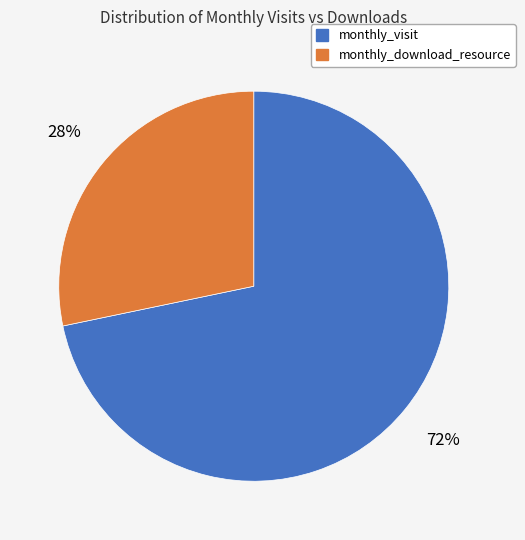

Rank the categories by value from lowest to highest.

monthly_download_resource, monthly_visit